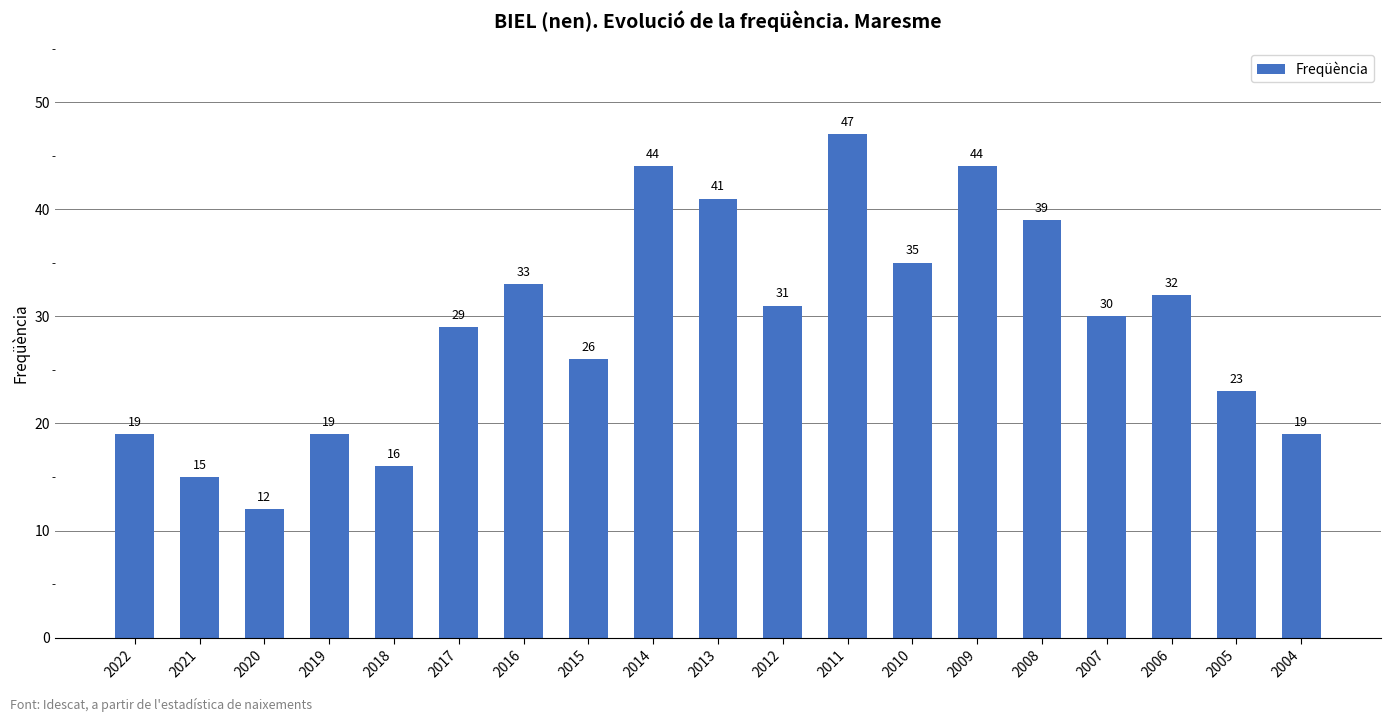

What is the value of the 11th bar from the left?

31